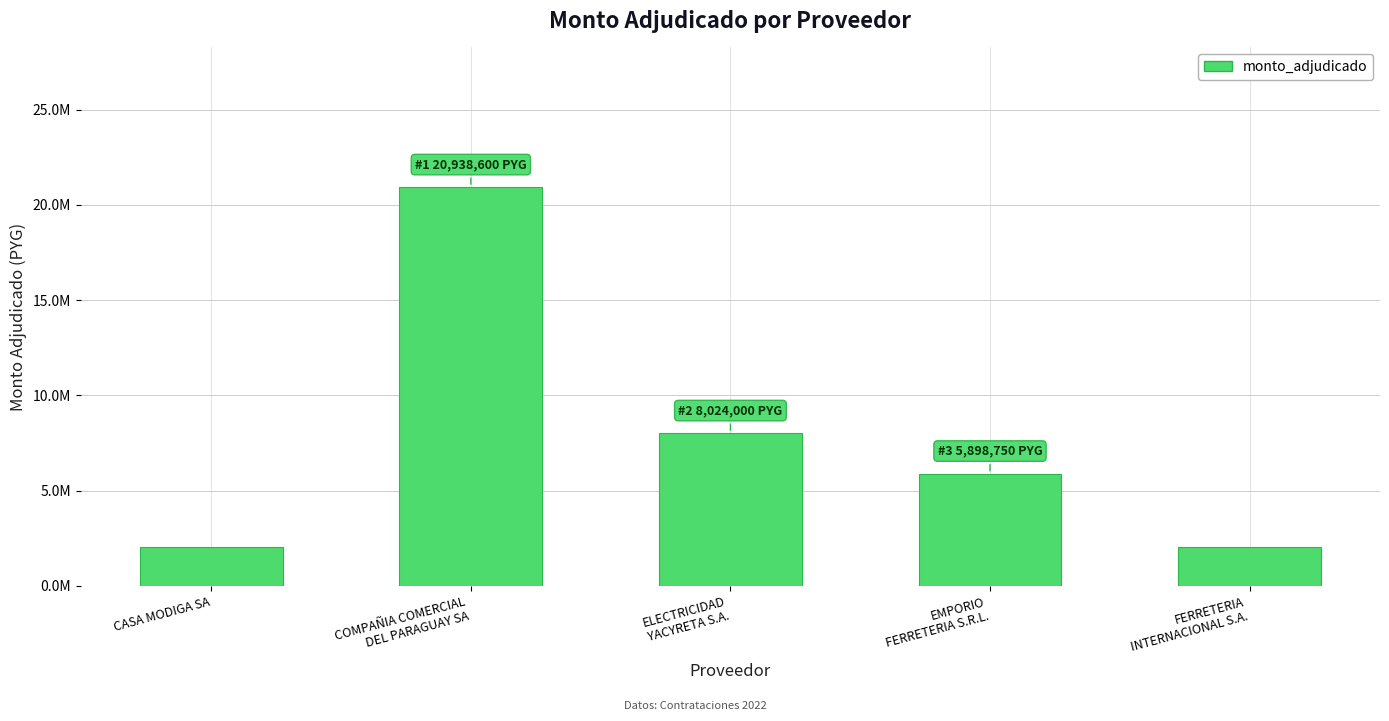

The chart shows a value of 20938600 at COMPAÑIA COMERCIAL
DEL PARAGUAY SA. True or false?

True